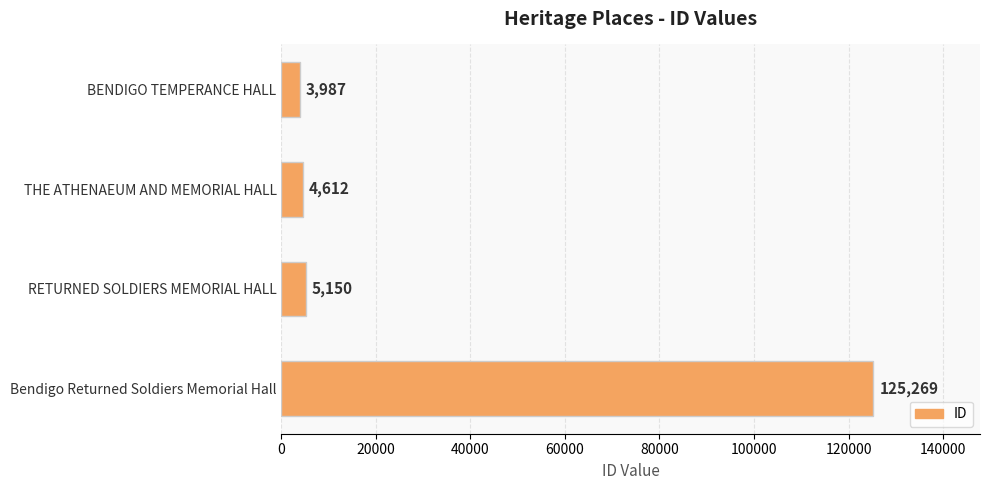

What is the value of the 3rd bar from the top?

5150